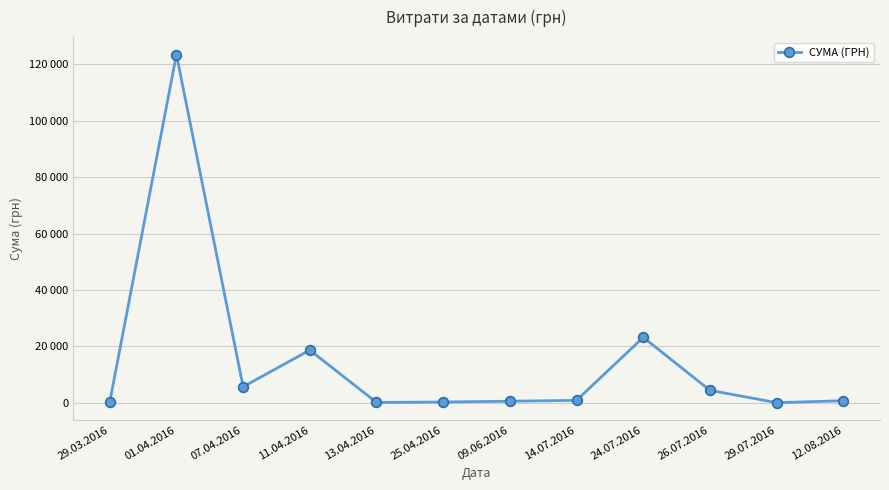

Is this an area chart (filled region under the line)?

No